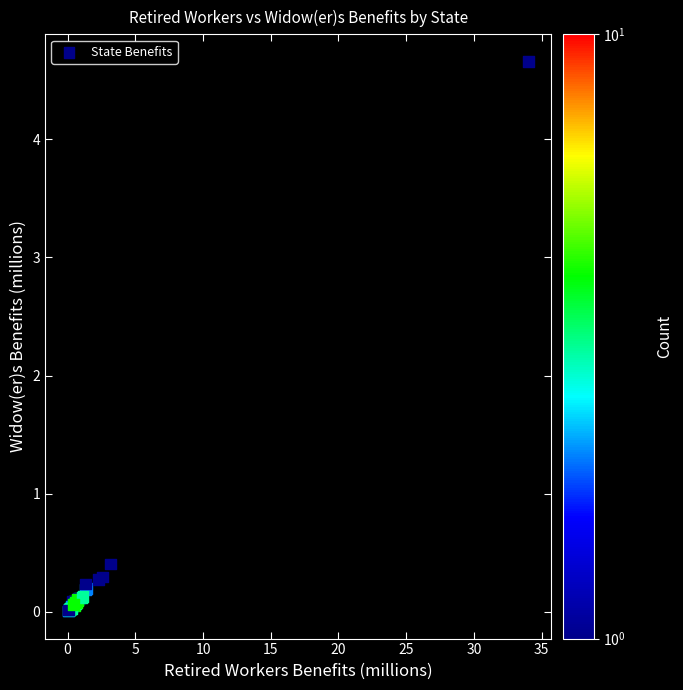

What Y value in the scatter plot is closest to 2?

0.4